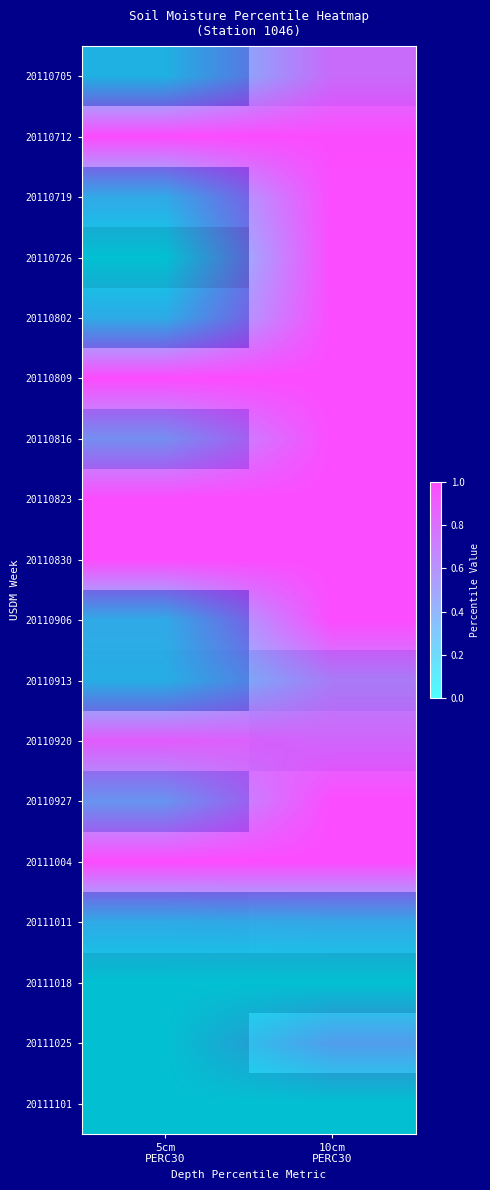

The value of 20110719 at 10cm PERC30 is 1.7. True or false?

False